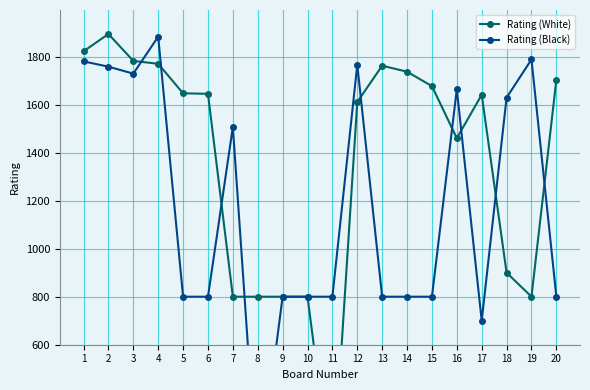

Where is the first local maximum for Rating (White)?

2